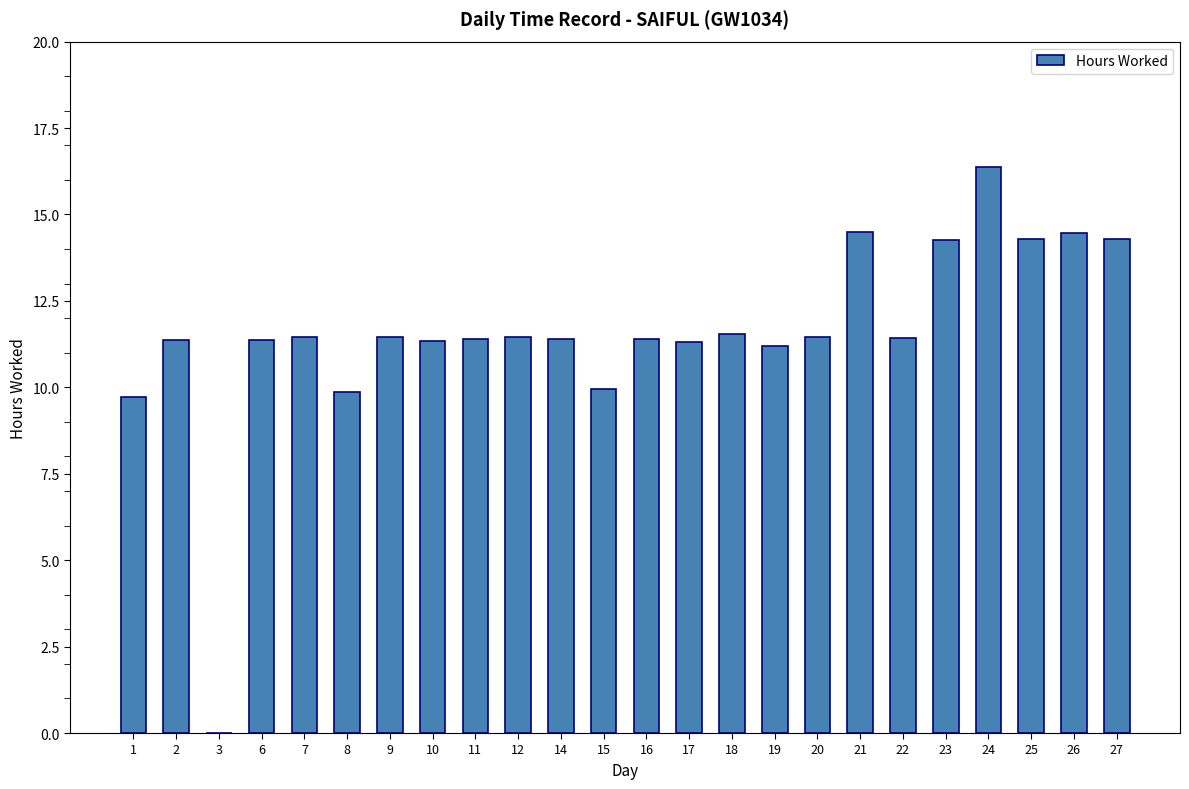

Which has a higher value, 21 or 7?

21